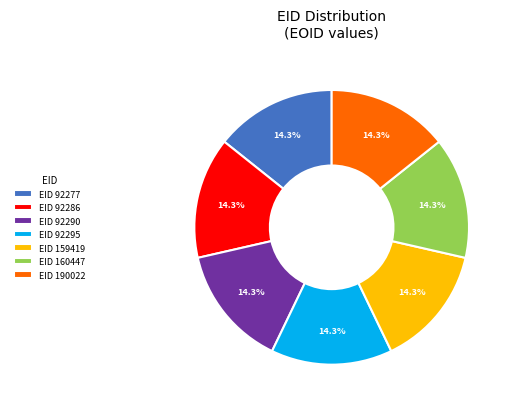

To the nearest percent, what is the average slice percentage?

14%